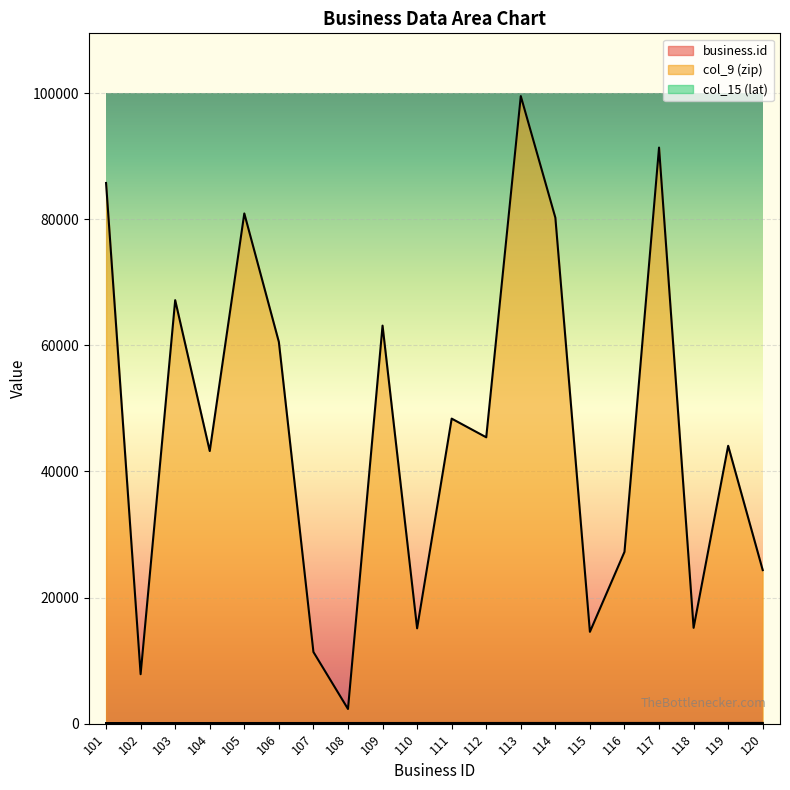

Reading left to right, what are all the values shown in this chart?

business.id: 101=101.0	102=102.0	103=103.0	104=104.0	105=105.0	106=106.0	107=107.0	108=108.0	109=109.0	110=110.0	111=111.0	112=112.0	113=113.0	114=114.0	115=115.0	116=116.0	117=117.0	118=118.0	119=119.0	120=120.0
col_9 (zip): 101=85741.0	102=7844.0	103=67156.0	104=43232.0	105=80910.0	106=60527.0	107=11368.0	108=2332.0	109=63122.0	110=15120.0	111=48375.0	112=45414.0	113=99518.0	114=80239.0	115=14564.0	116=27248.0	117=91355.0	118=15201.0	119=44065.0	120=24350.0
col_15 (lat): 101=32.4	102=40.9	103=37.2	104=39.9	105=38.8	106=41.7	107=40.8	108=42.0	109=38.6	110=40.4	111=42.5	112=39.8	113=61.2	114=39.8	115=43.0	116=35.7	117=34.4	118=40.5	119=41.5	120=36.8